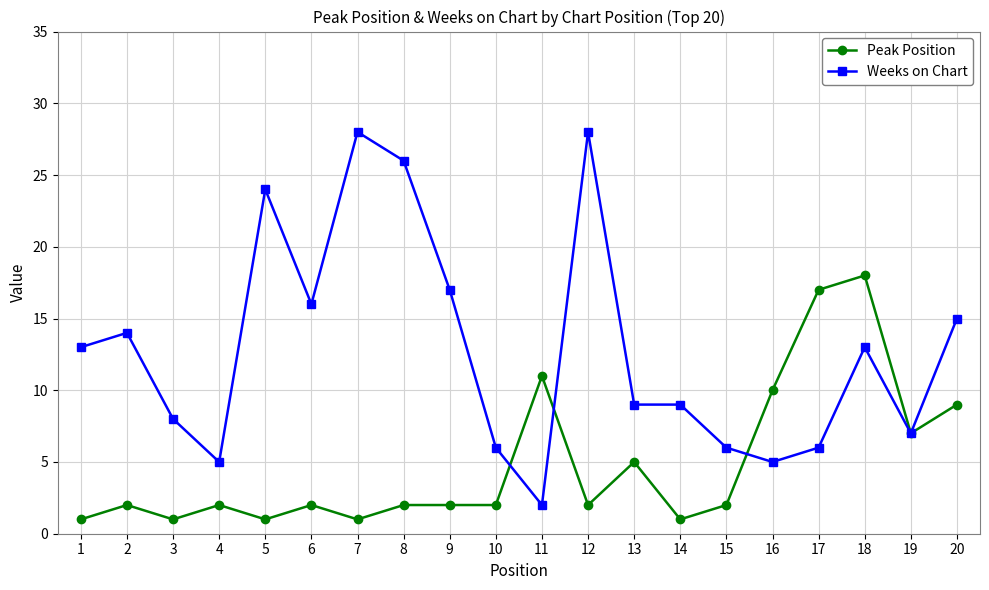

What are all the series names shown in the legend?

Peak Position, Weeks on Chart